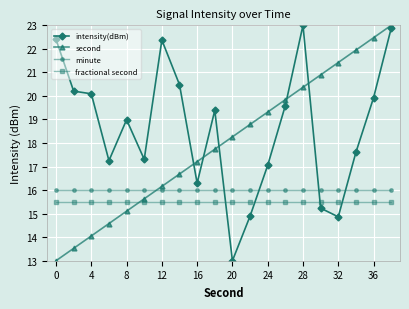

True or false: second has more than 1 interior local peaks.

False